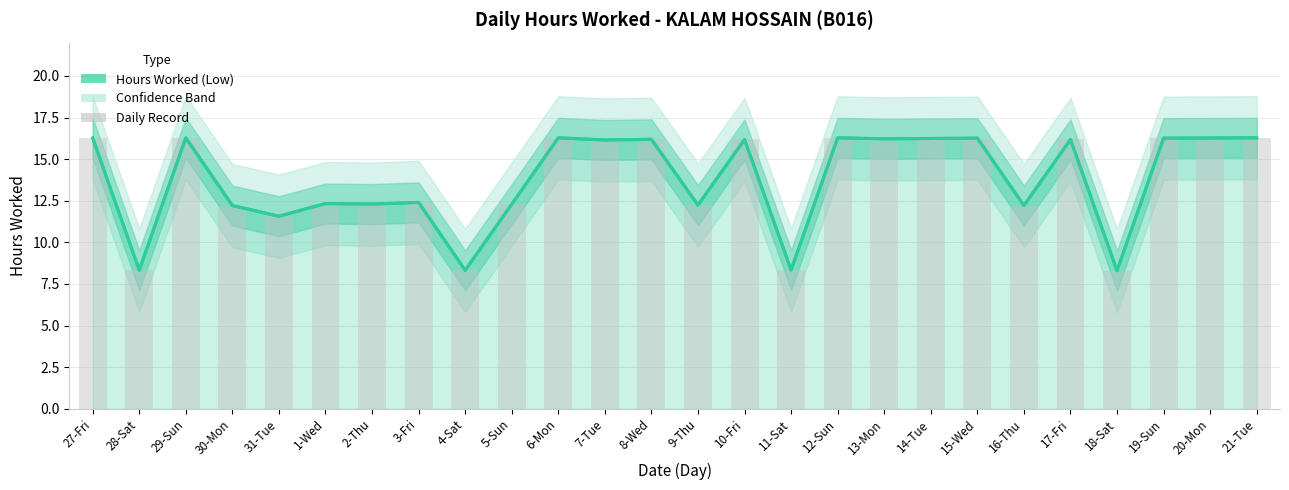

The chart shows a value of 12.3 at 2-Thu. True or false?

True